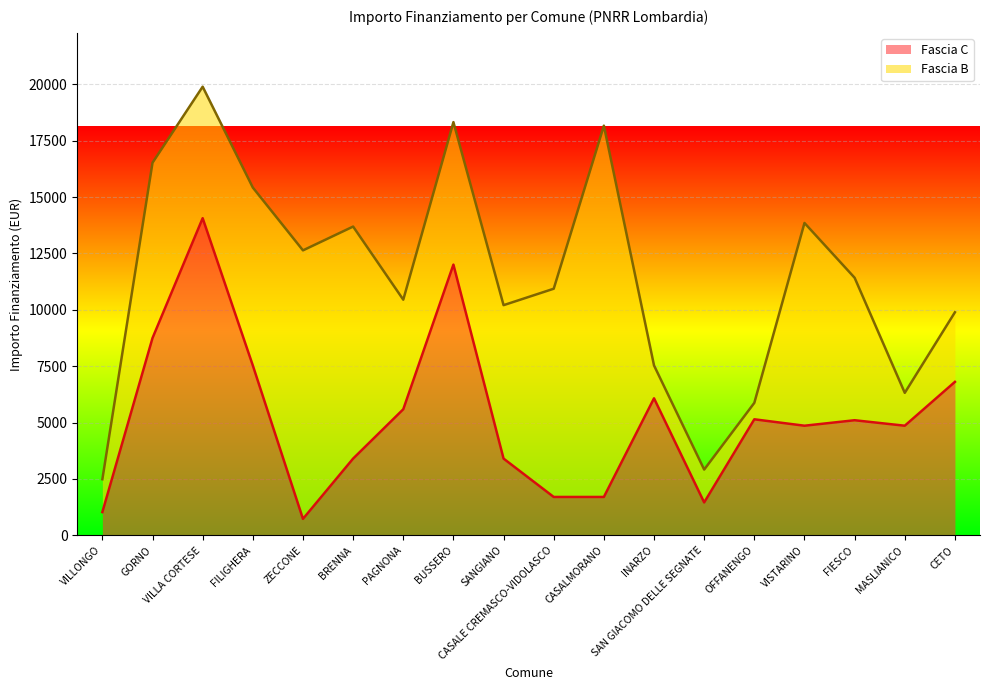

What is the minimum value shown in the chart?

729